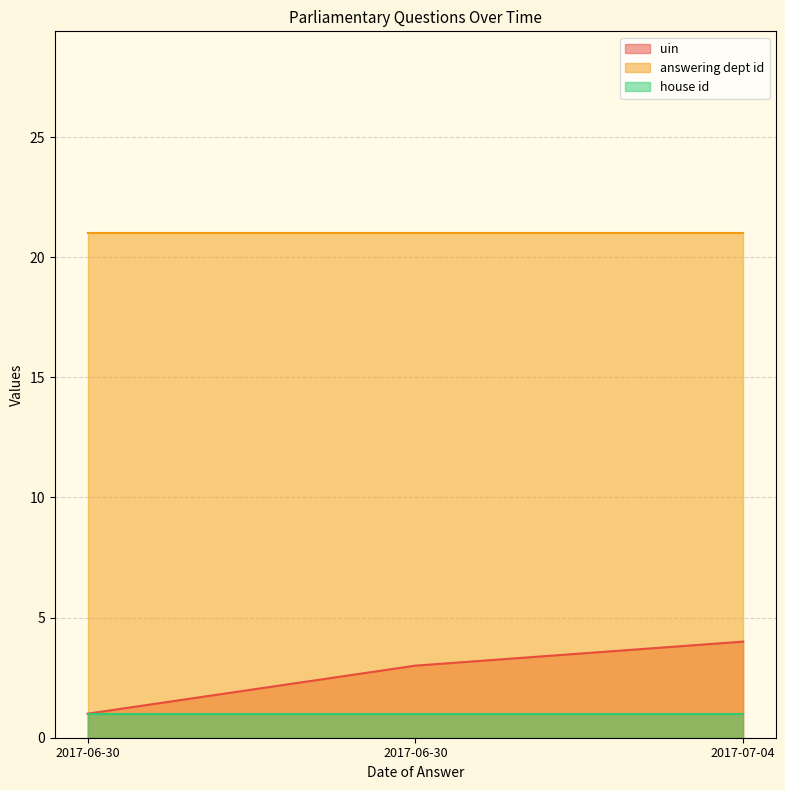

What is the value of the uin point at the 3rd from the left?

4